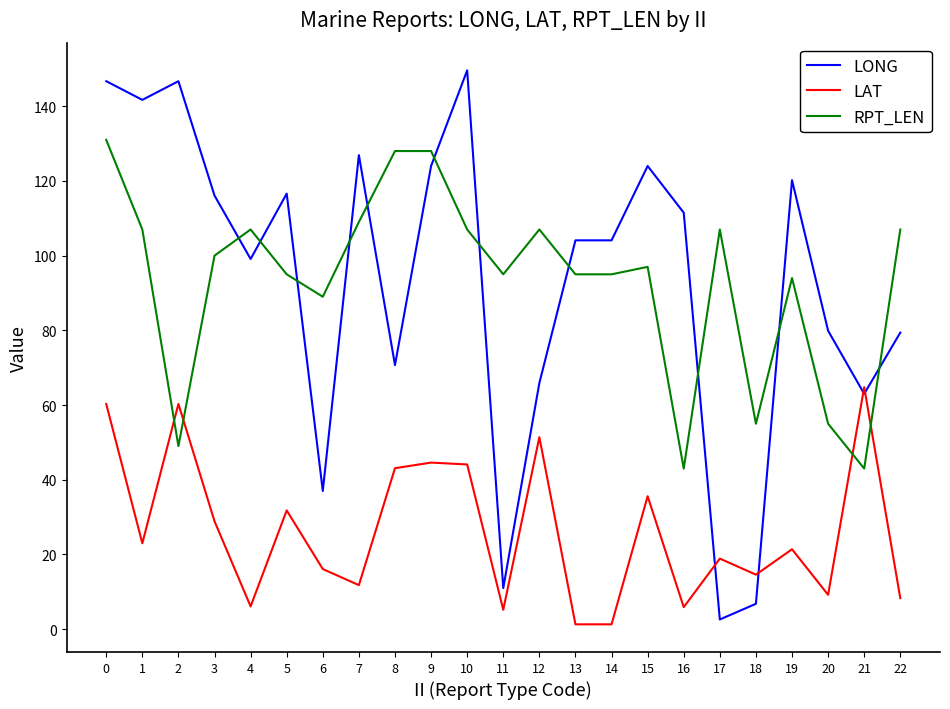

True or false: LONG and LAT intersect in this chart.

True